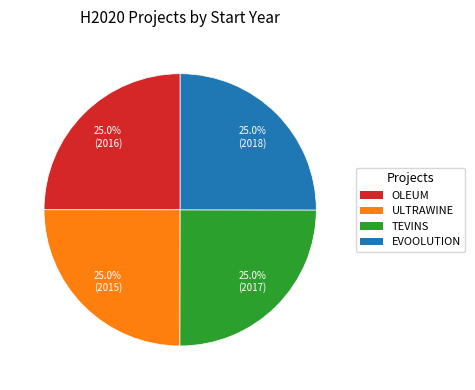

What is the ratio of the value at EVOOLUTION to the value at OLEUM?

1.0